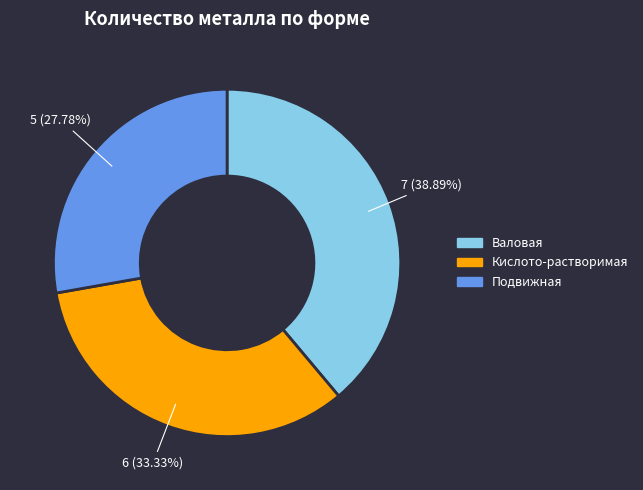

What is the smallest slice in the pie chart?

Подвижная